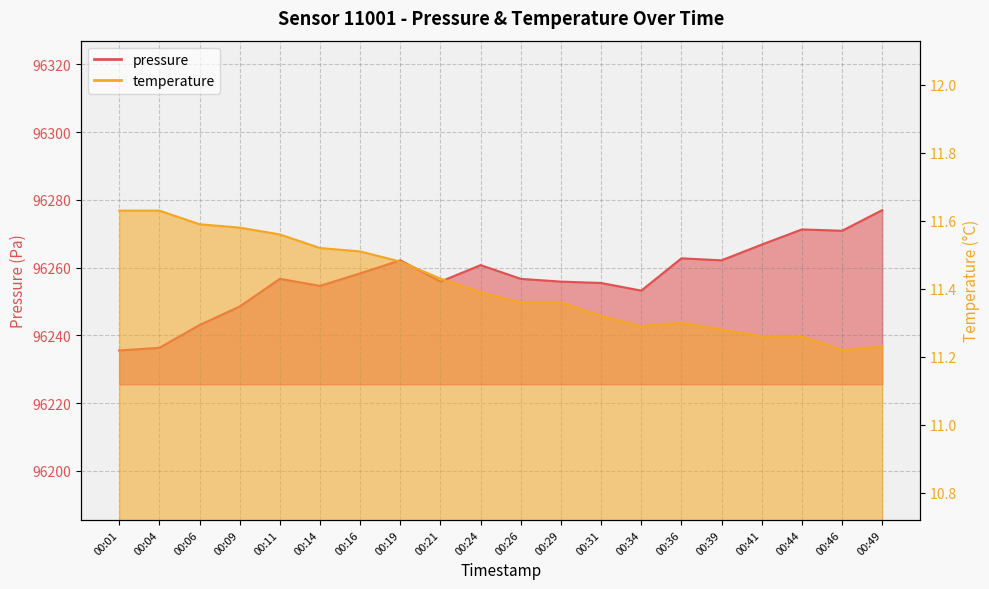

Is it true that temperature equals 11.5 at 00:16?

True